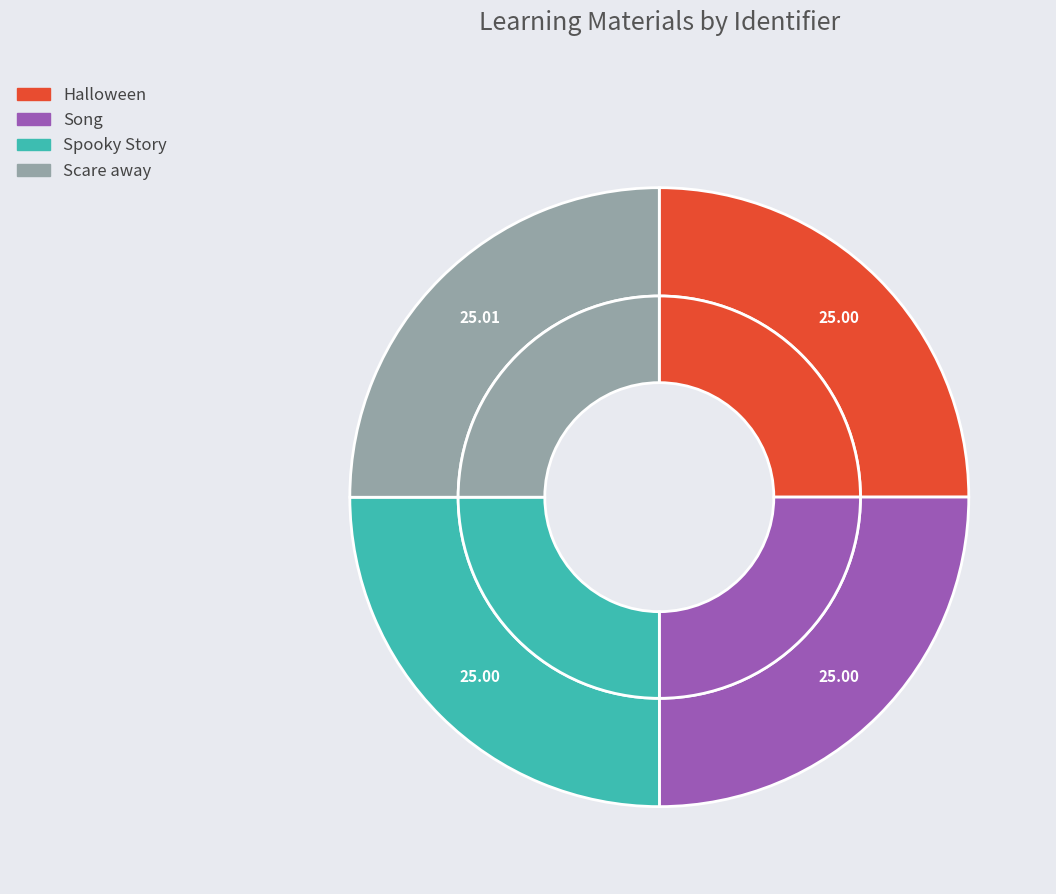

What is the smallest slice in the pie chart?

Halloween